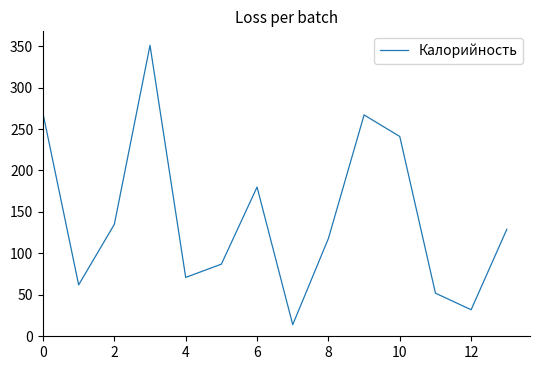

What is the smallest value displayed?

14